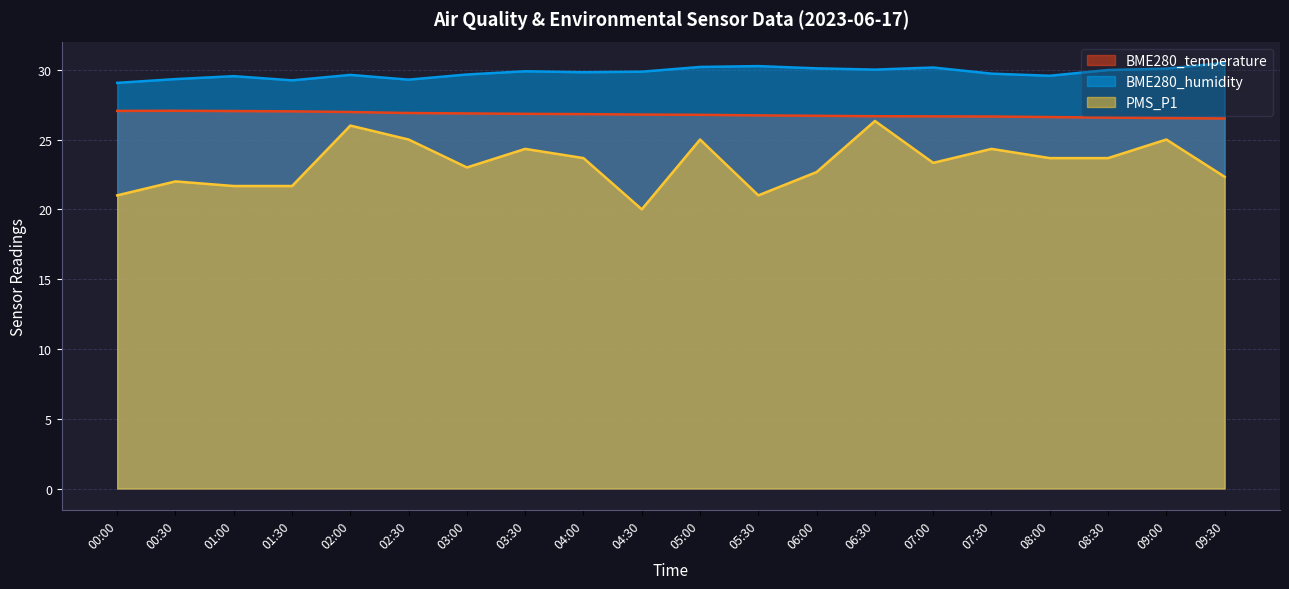

Which has a higher value, 09:00 or 05:30?

05:30